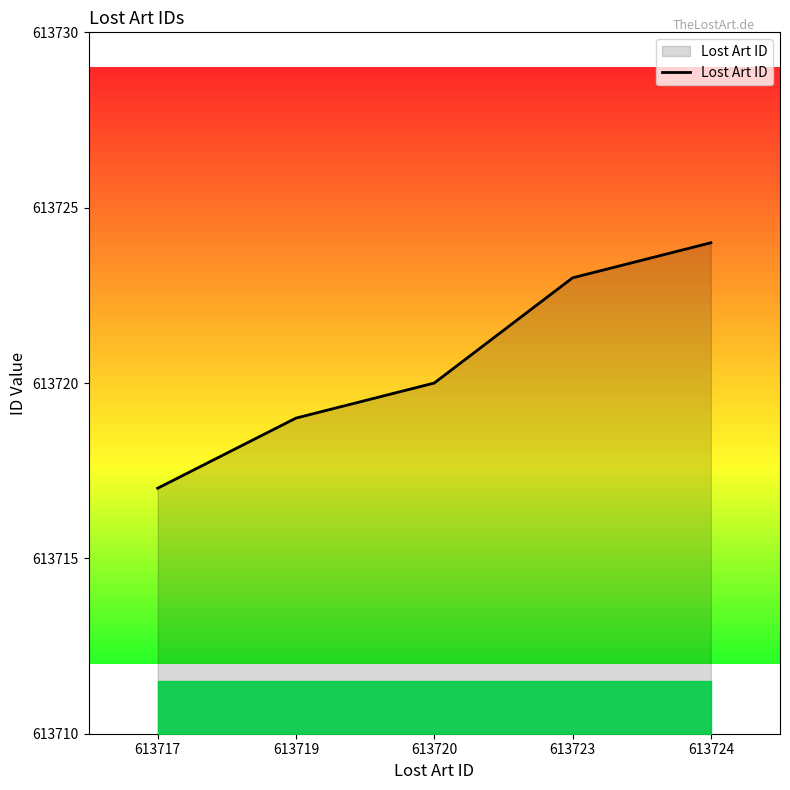

True or false: the data has more than 2 interior local peaks.

False